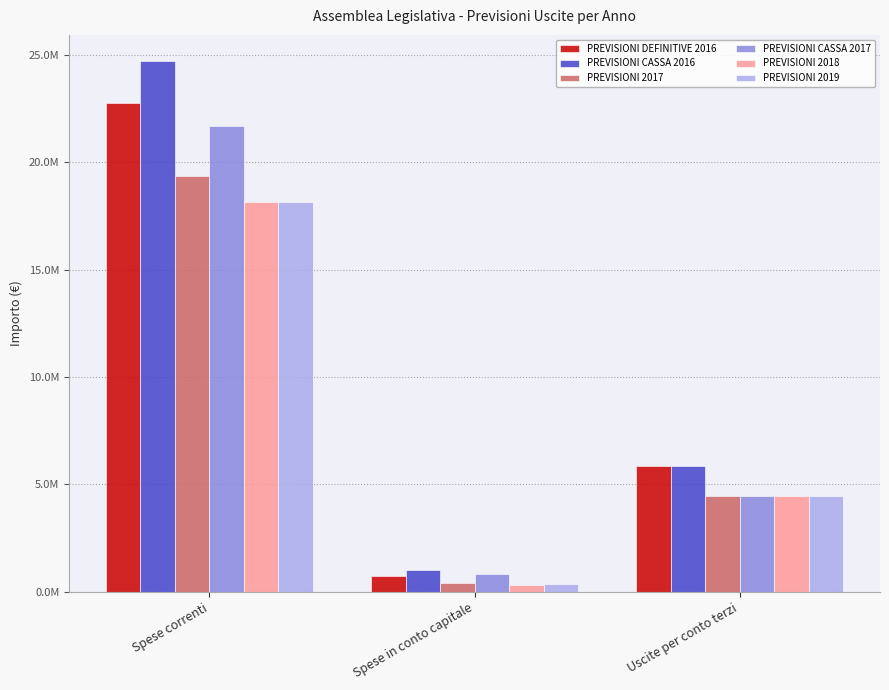

What is the label of the 3rd bar from the right?

Spese correnti